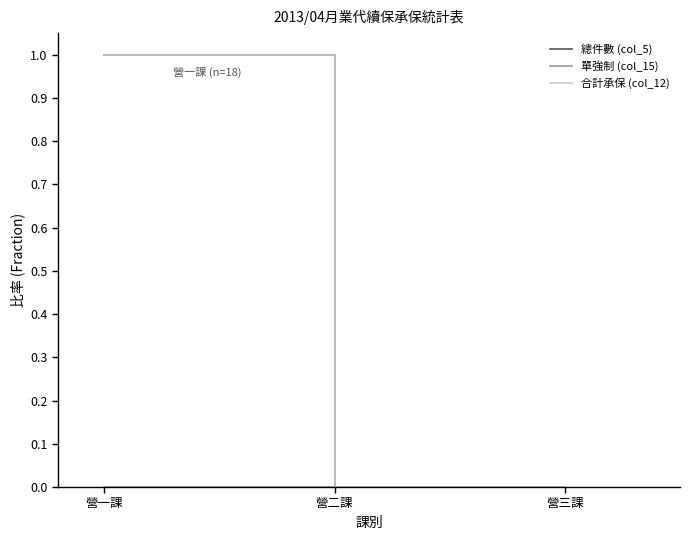

At which category does the chart reach its minimum across all series?

營二課